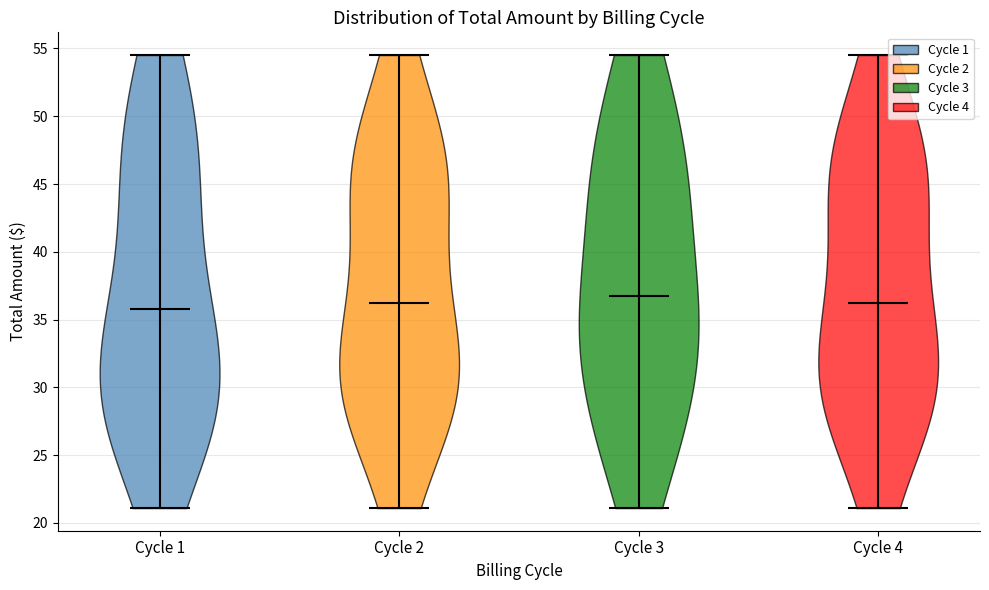

Reading left to right, read every violin against the y-axis: where its median line is, and the lowest and highest points it reaches. The values are not printed on the chart, so give them approximately, as read against the axis.

Cycle 1: median line 35.5, lowest point 21.0, highest point 54.5
Cycle 2: median line 36.5, lowest point 21.0, highest point 54.5
Cycle 3: median line 36.5, lowest point 21.0, highest point 54.5
Cycle 4: median line 36.5, lowest point 21.0, highest point 54.5